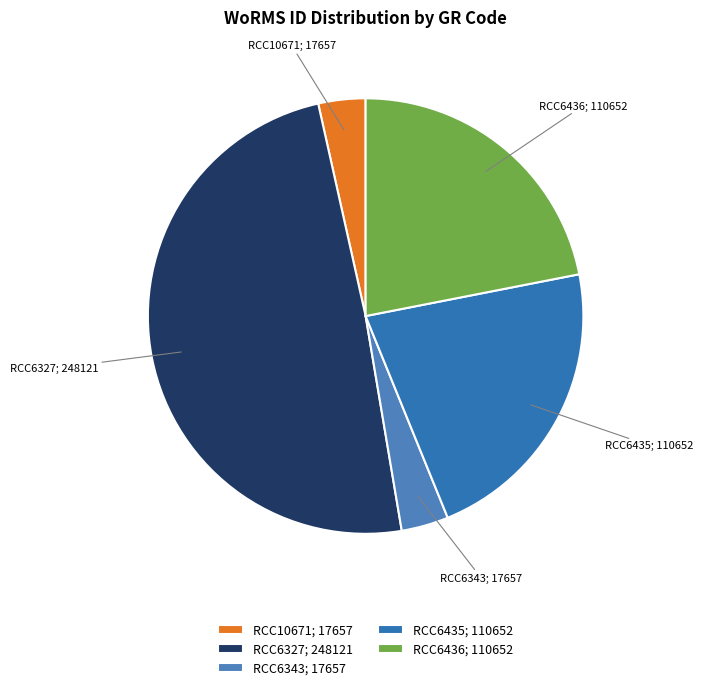

How many slices are in this pie chart?

5